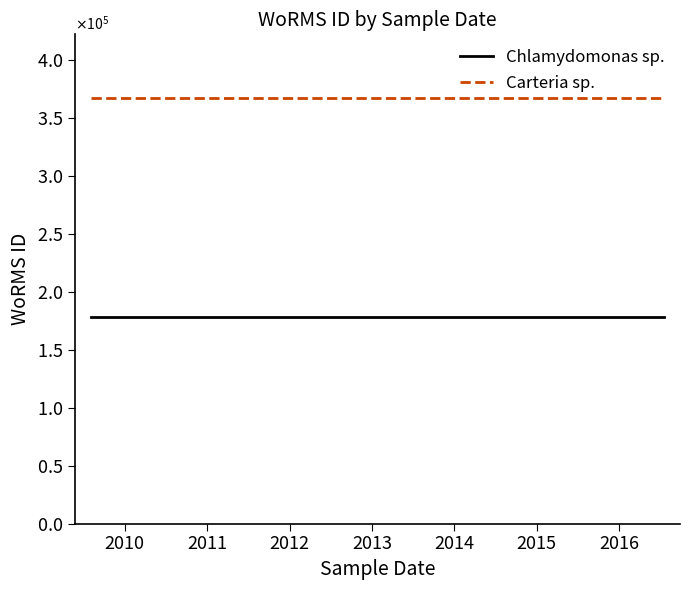

The value of Chlamydomonas sp. at 2012 is 178583. True or false?

True